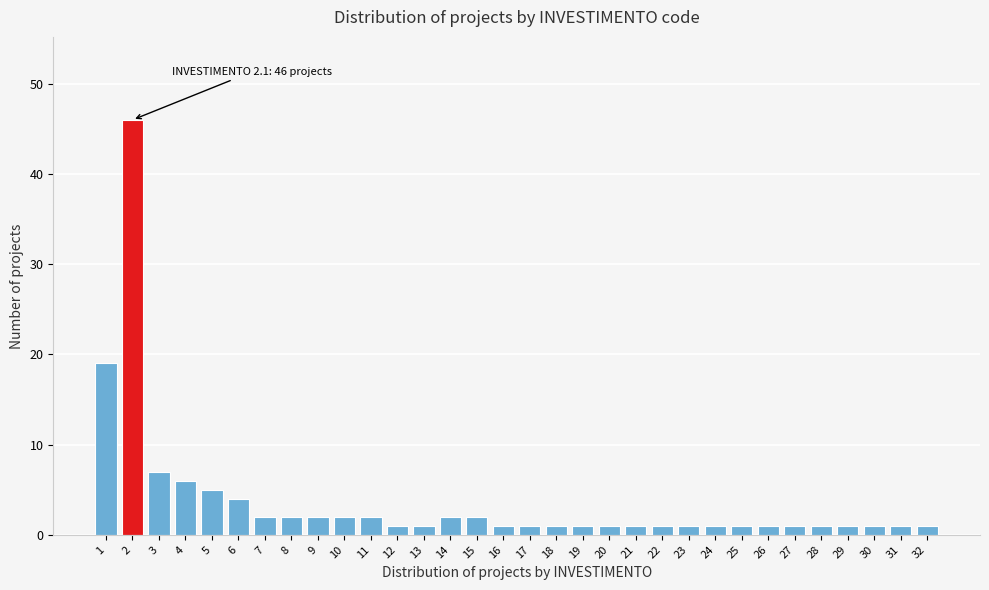

What is the sum of all values?

120